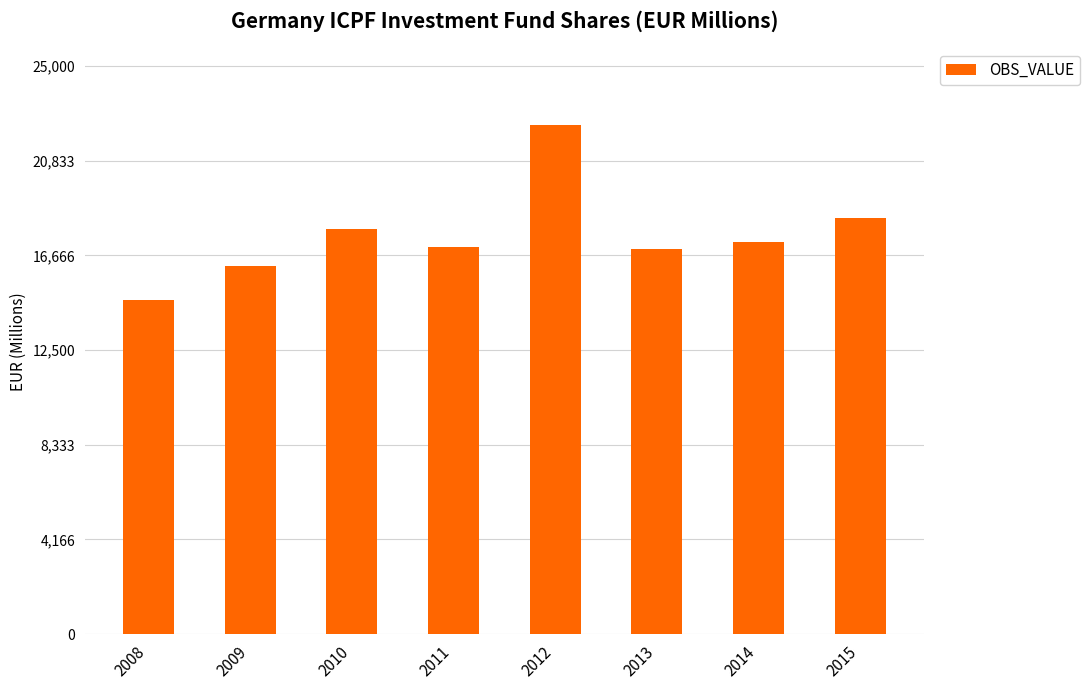

Reading left to right, extract all data points from this chart.

2008=14718	2009=16193	2010=17817	2011=17038	2012=22414	2013=16926	2014=17258	2015=18330